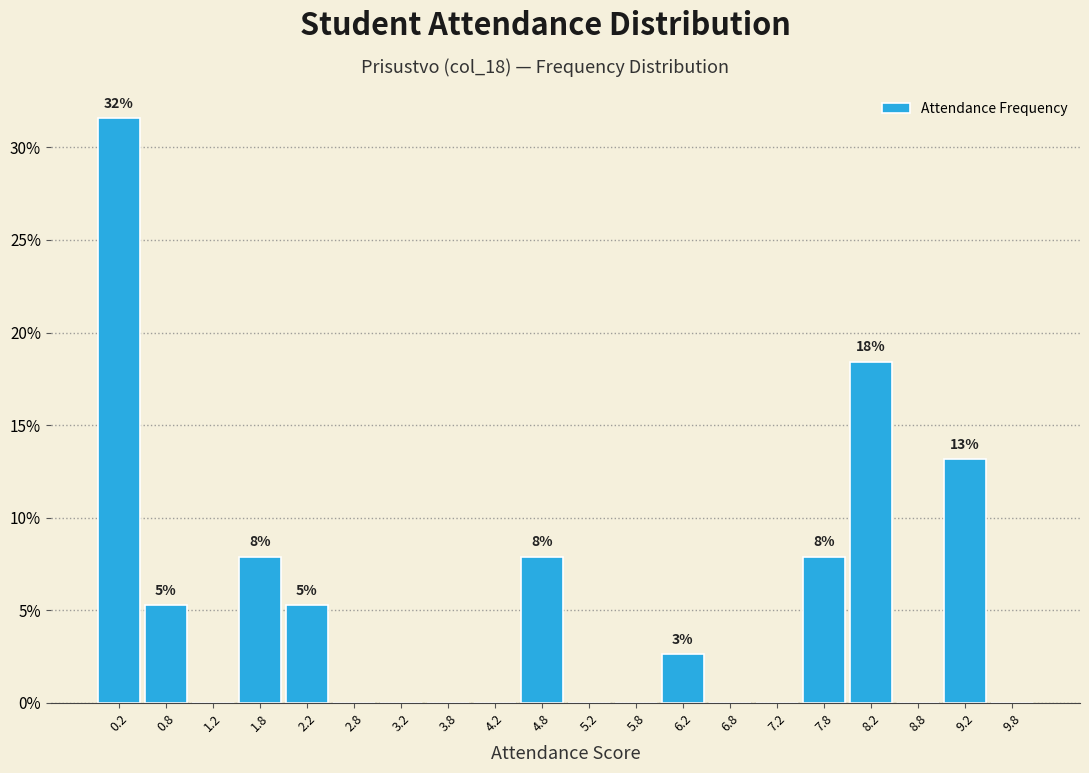

Which range on the x-axis has the tallest bar?

0.0 to 0.5